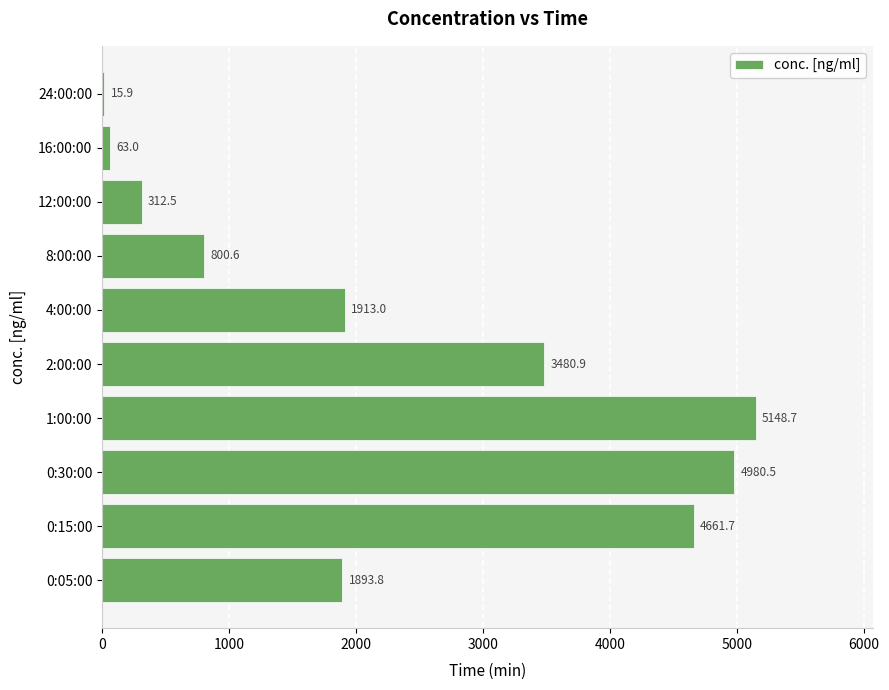

What is the approximate value at 0:05:00?

1893.8